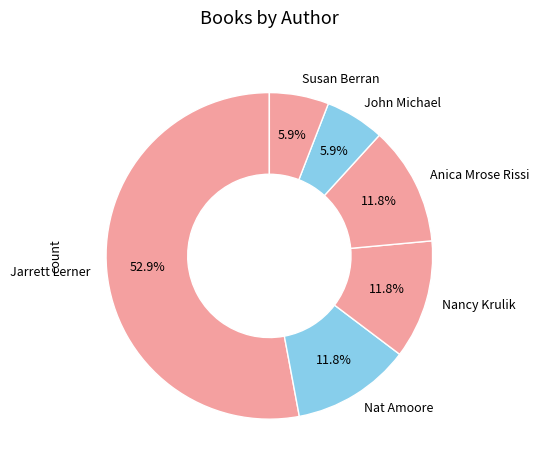

Do Nat Amoore and Susan Berran together represent more than half of the pie?

No